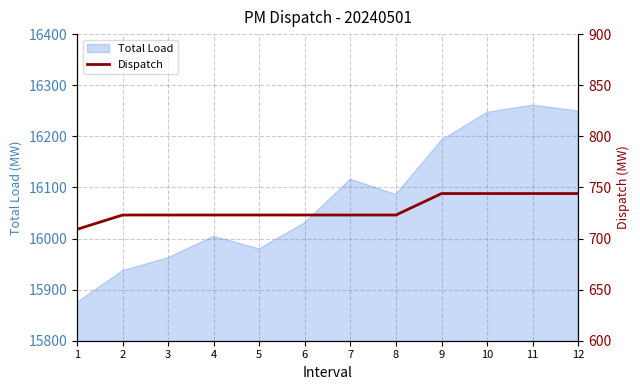

What is the highest value of the Total Load series?

16261.0